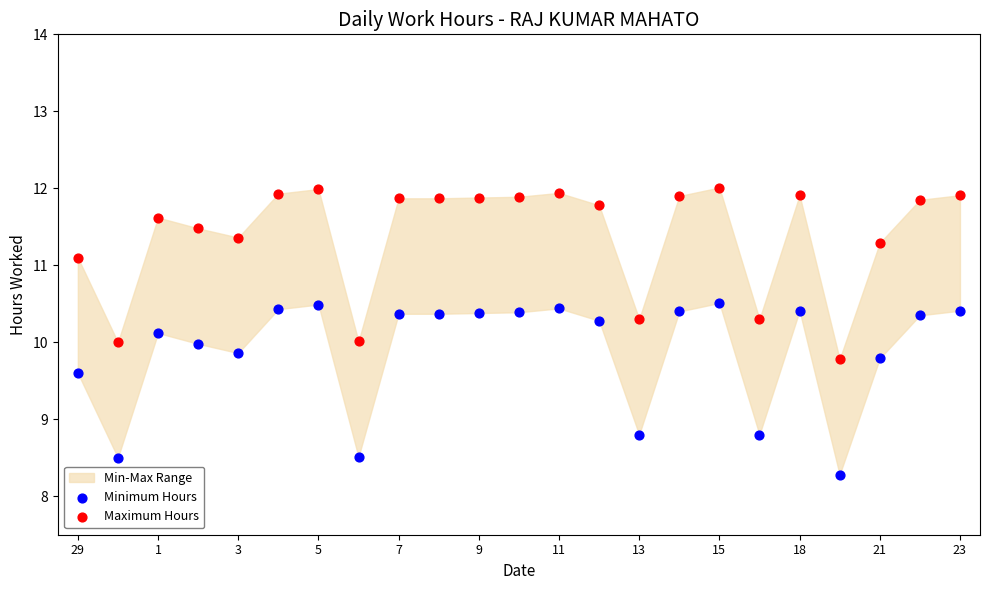

Which series contains the highest Y value?

Maximum Hours